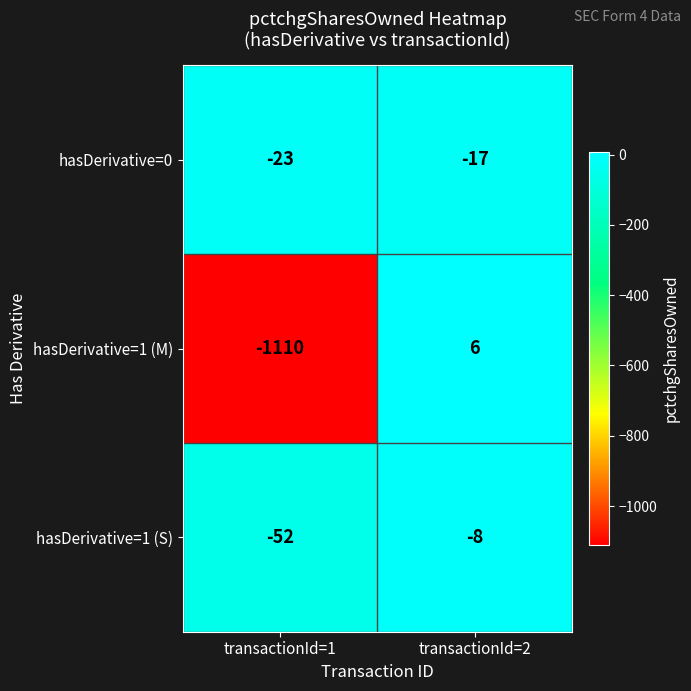

Where is hasDerivative=0 nearest to the value -20?

transactionId=1